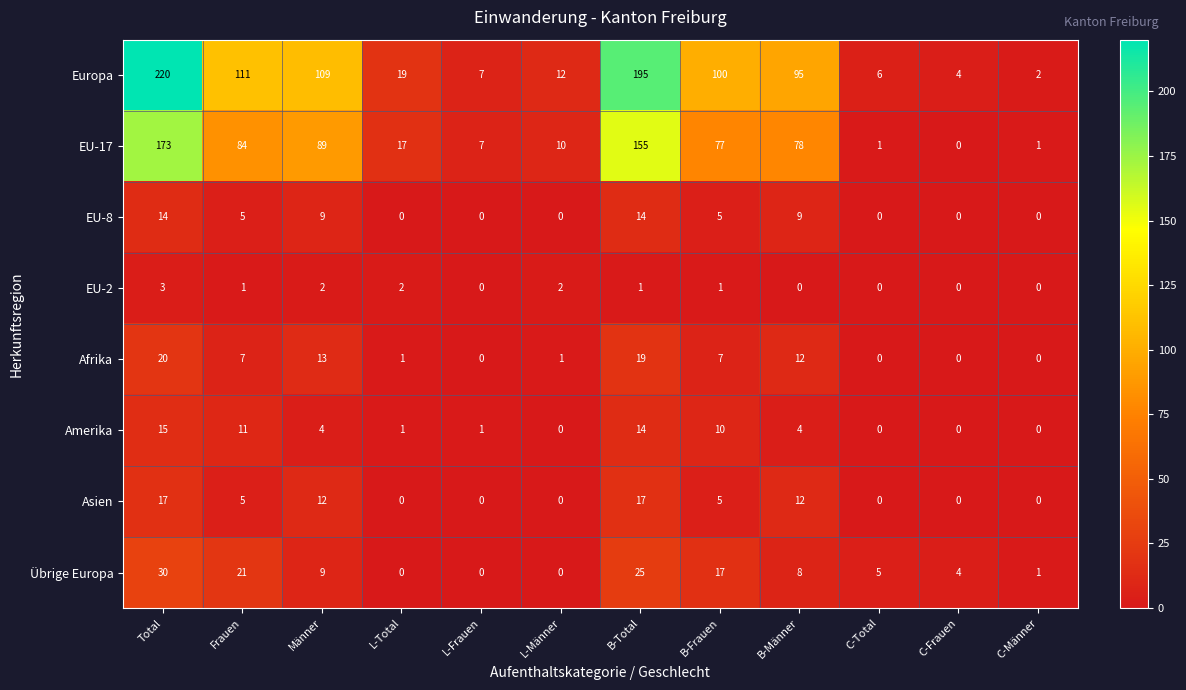

How many data points in Amerika are less than 4?

6